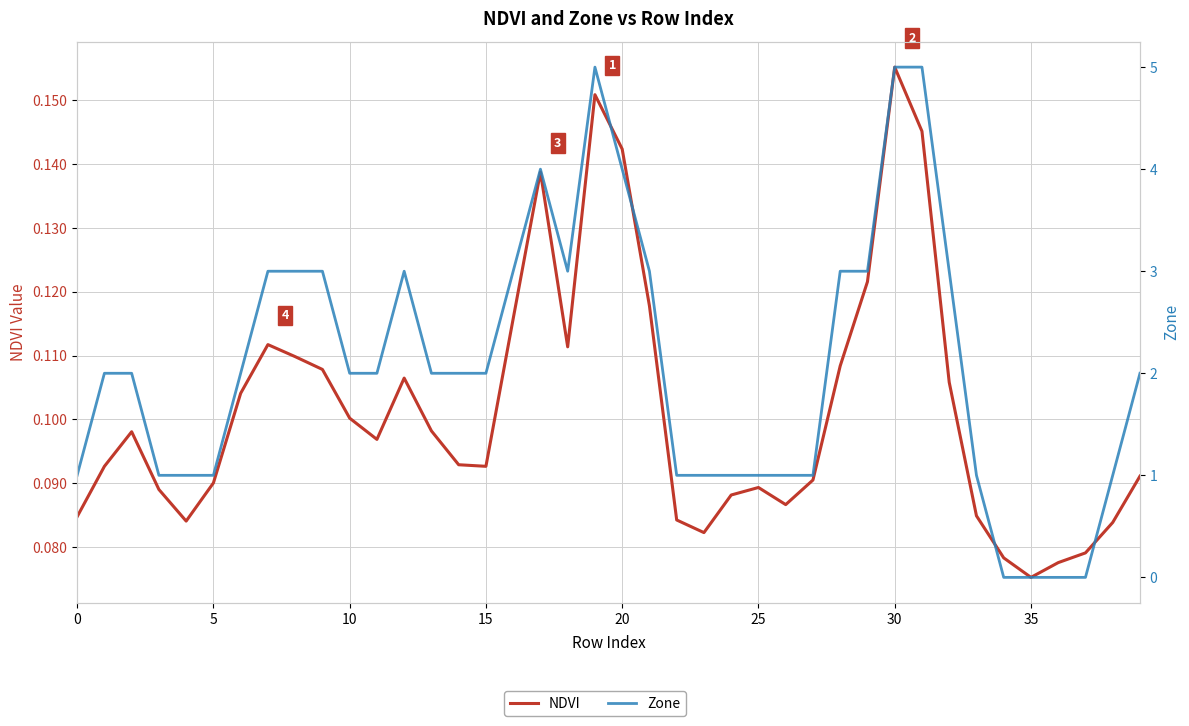

Is it true that NDVI equals 0.1 at 20?

True